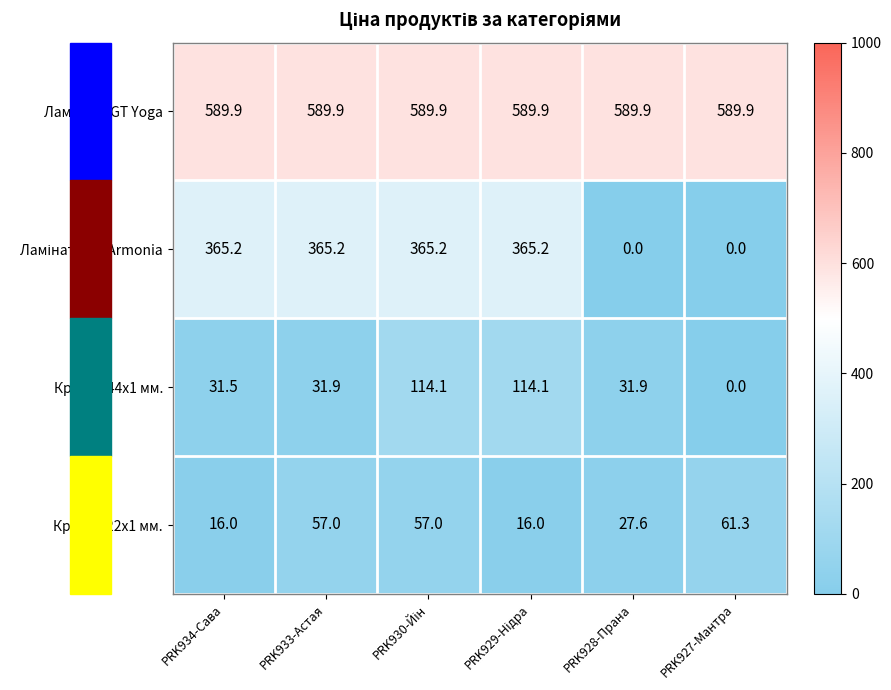

What is the greatest value displayed?

589.9